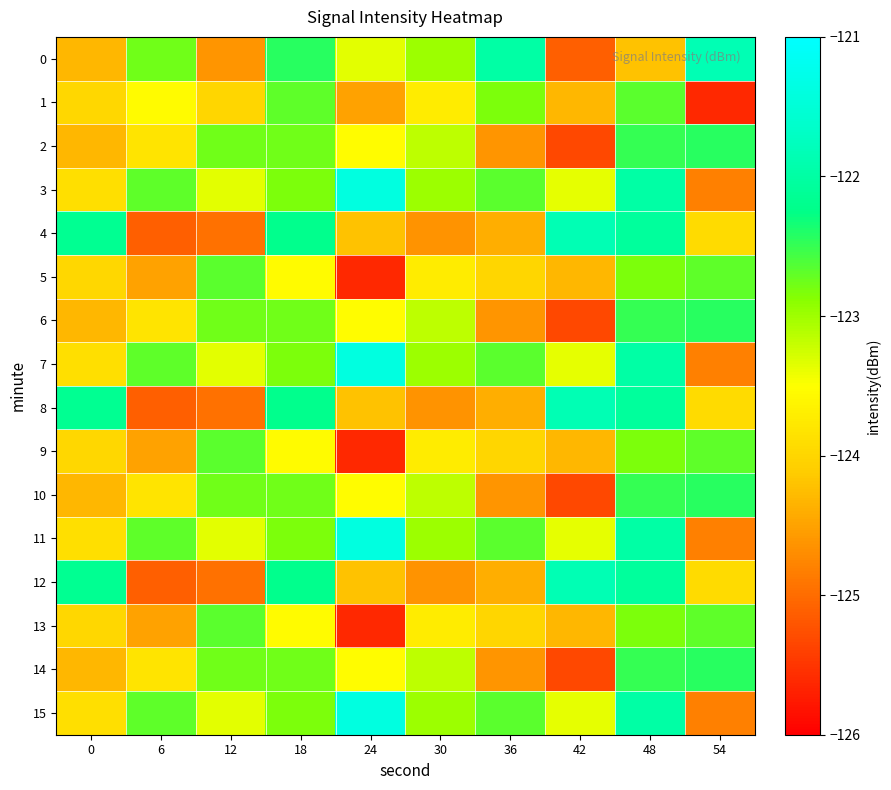

Reading left to right, list all the values displayed in this chart.

0: 0=-124.3	6=-122.8	12=-124.6	18=-122.4	24=-123.3	30=-123.0	36=-122.0	42=-125.1	48=-124.2	54=-121.8
1: 0=-124.0	6=-123.6	12=-124.0	18=-122.7	24=-124.5	30=-123.7	36=-122.8	42=-124.3	48=-122.7	54=-125.6
2: 0=-124.3	6=-123.8	12=-122.8	18=-122.8	24=-123.5	30=-123.2	36=-124.6	42=-125.3	48=-122.5	54=-122.4
3: 0=-123.9	6=-122.7	12=-123.3	18=-122.8	24=-121.4	30=-123.0	36=-122.7	42=-123.4	48=-122.0	54=-124.8
4: 0=-122.2	6=-125.1	12=-125.0	18=-122.2	24=-124.2	30=-124.6	36=-124.4	42=-121.8	48=-122.1	54=-123.9
5: 0=-124.0	6=-124.5	12=-122.7	18=-123.6	24=-125.6	30=-123.7	36=-124.0	42=-124.3	48=-122.8	54=-122.7
6: 0=-124.3	6=-123.8	12=-122.8	18=-122.8	24=-123.5	30=-123.2	36=-124.6	42=-125.3	48=-122.5	54=-122.4
7: 0=-123.9	6=-122.7	12=-123.3	18=-122.8	24=-121.4	30=-123.0	36=-122.7	42=-123.4	48=-122.0	54=-124.8
8: 0=-122.2	6=-125.1	12=-125.0	18=-122.2	24=-124.2	30=-124.6	36=-124.4	42=-121.8	48=-122.1	54=-123.9
9: 0=-124.0	6=-124.5	12=-122.7	18=-123.6	24=-125.6	30=-123.7	36=-124.0	42=-124.3	48=-122.8	54=-122.7
10: 0=-124.3	6=-123.8	12=-122.8	18=-122.8	24=-123.5	30=-123.2	36=-124.6	42=-125.3	48=-122.5	54=-122.4
11: 0=-123.9	6=-122.7	12=-123.3	18=-122.8	24=-121.4	30=-123.0	36=-122.7	42=-123.4	48=-122.0	54=-124.8
12: 0=-122.2	6=-125.1	12=-125.0	18=-122.2	24=-124.2	30=-124.6	36=-124.4	42=-121.8	48=-122.1	54=-123.9
13: 0=-124.0	6=-124.5	12=-122.7	18=-123.6	24=-125.6	30=-123.7	36=-124.0	42=-124.3	48=-122.8	54=-122.7
14: 0=-124.3	6=-123.8	12=-122.8	18=-122.8	24=-123.5	30=-123.2	36=-124.6	42=-125.3	48=-122.5	54=-122.4
15: 0=-123.9	6=-122.7	12=-123.3	18=-122.8	24=-121.4	30=-123.0	36=-122.7	42=-123.4	48=-122.0	54=-124.8